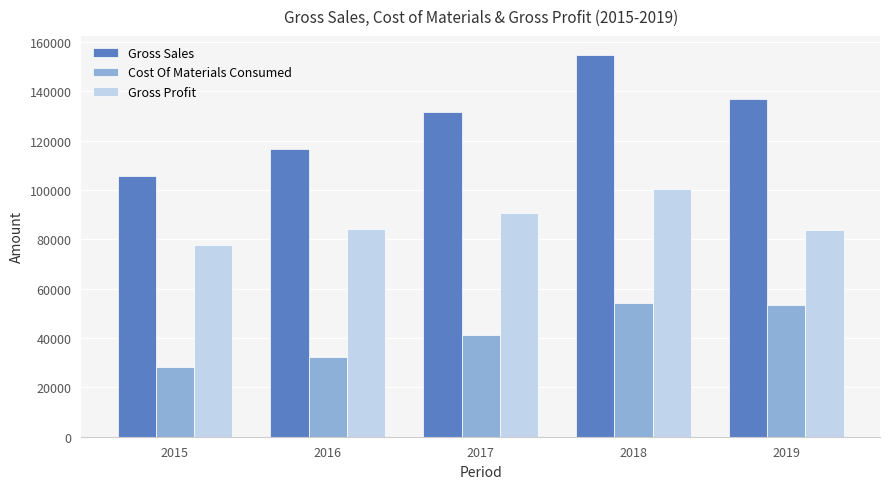

What is the value of the Gross Sales bar at the 5th from the left?

136976.8